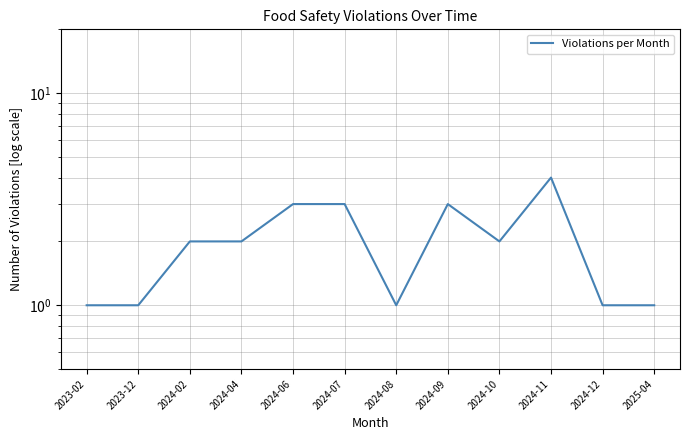

At which category does the chart reach its minimum across all series?

2023-02